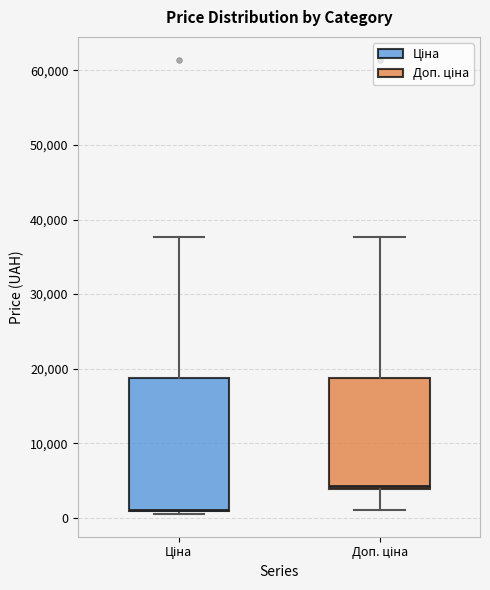

Comparing the boxes themselves (not the whiskers), which one is the tallest?

Ціна